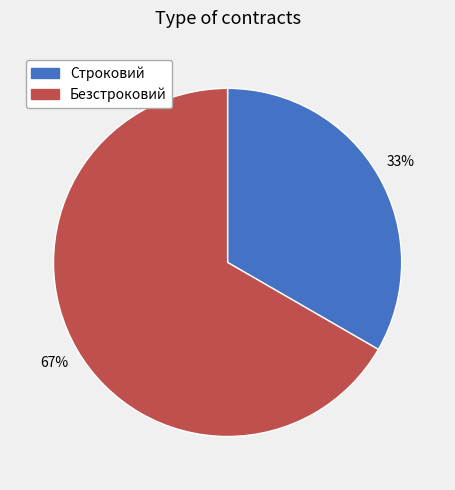

To the nearest percent, what portion does Строковий represent?

33%